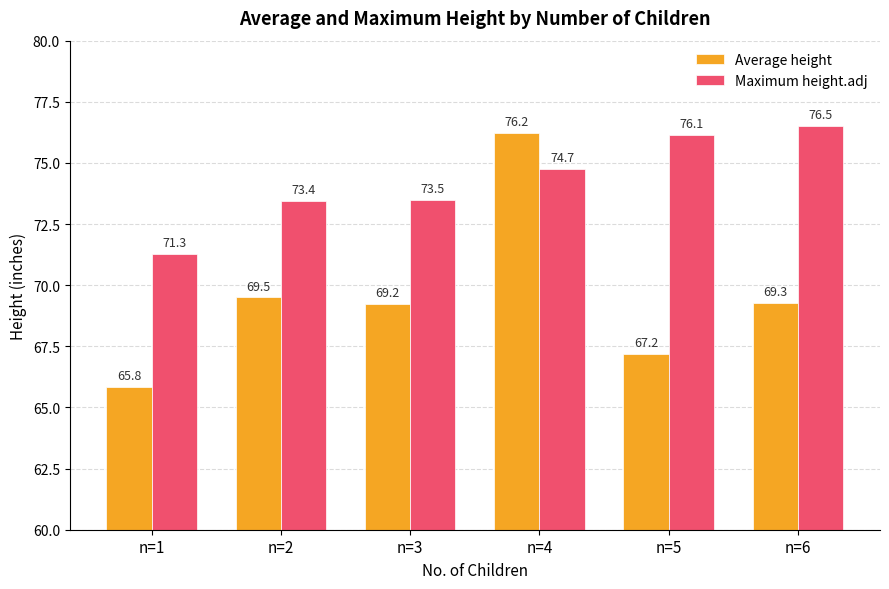

Rank the series at n=5 from lowest to highest value.

Average height, Maximum height.adj